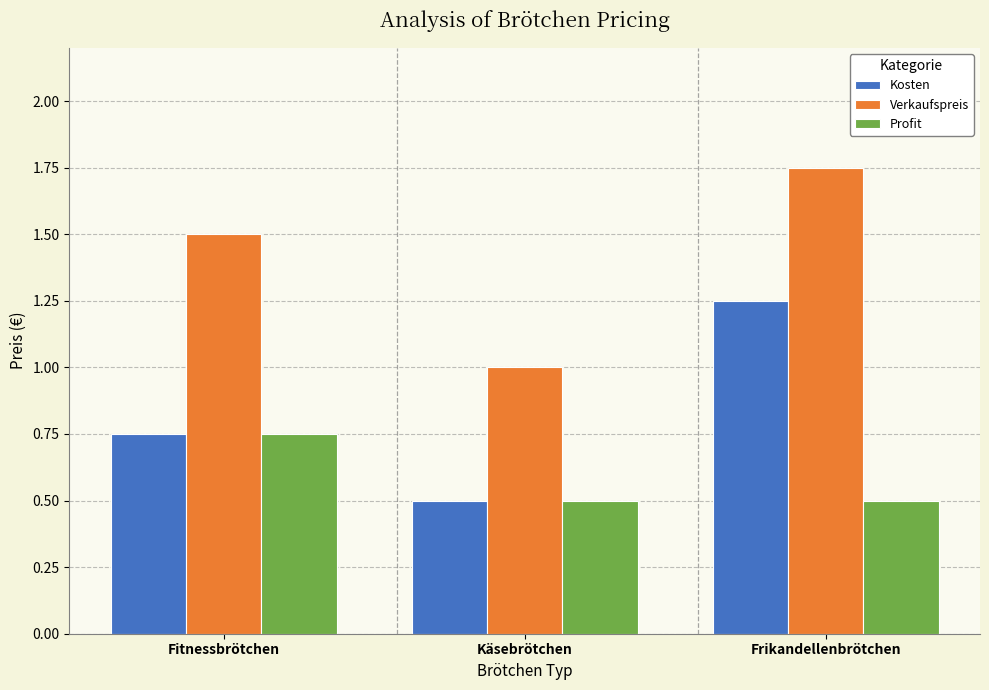

Is the value of Kosten at Fitnessbrötchen greater than the value of Profit at Frikandellenbrötchen?

Yes